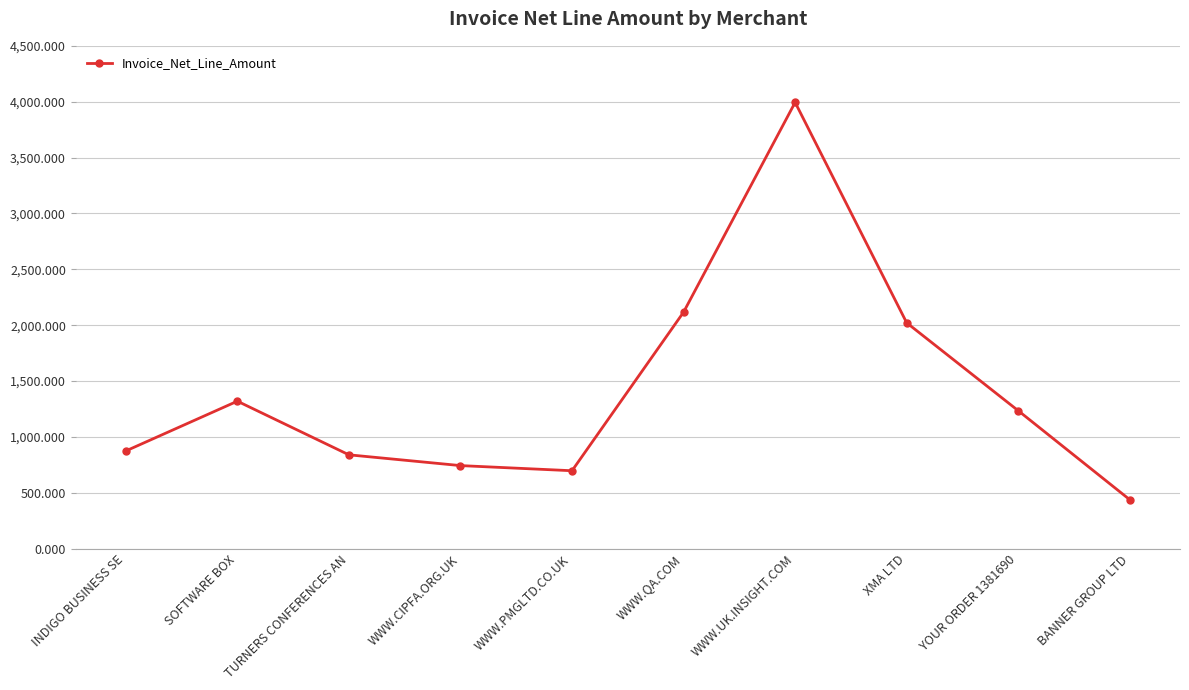

What is the sum of the values at WWW.UK.INSIGHT.COM and WWW.PMGLTD.CO.UK?

4692.0